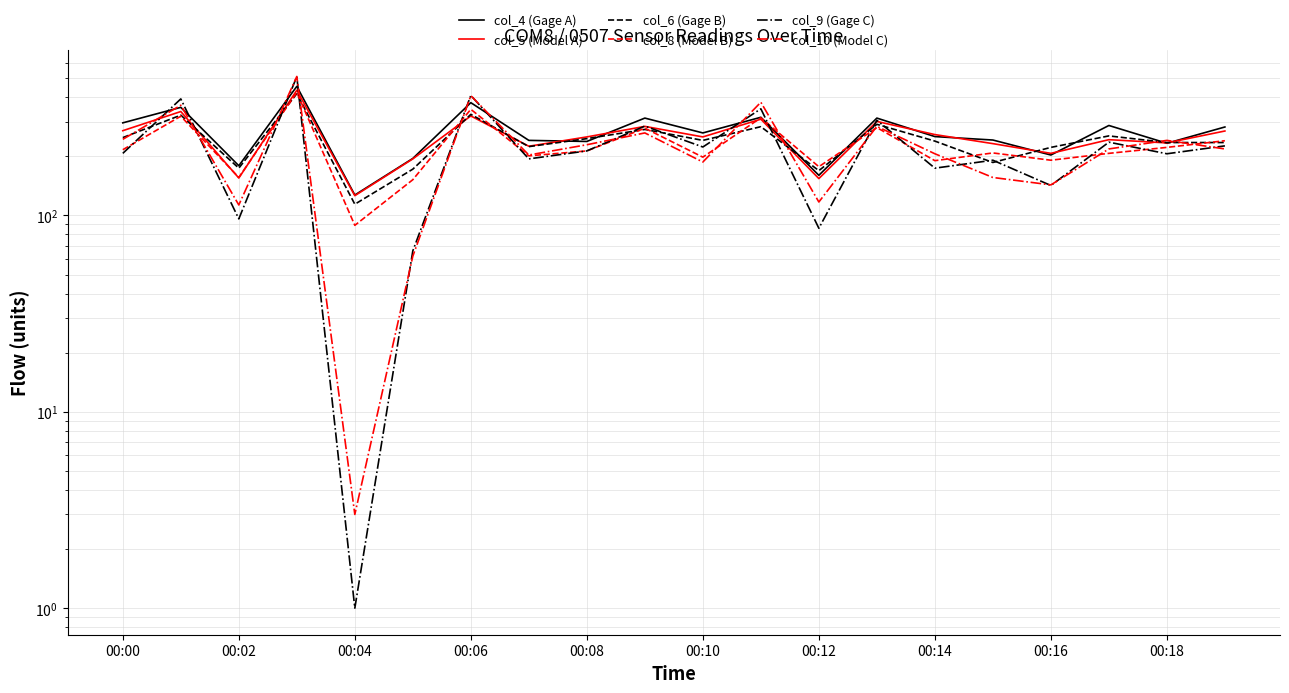

Reading left to right, transcribe all the data shown in this chart.

col_4 (Gage A): 296	355	179	454	127	195	375	241	238	313	263	316	160	313	252	242	203	287	233	282
col_5 (Model A): 270	338	155	434	126	194	321	225	251	284	251	309	154	301	258	232	207	243	234	269
col_6 (Gage B): 249	324	174	417	114	172	327	224	246	274	241	283	169	291	239	186	222	254	235	235
col_8 (Model B): 216	320	156	423	89	152	347	201	213	278	198	314	177	280	190	208	191	207	222	240
col_9 (Gage C): 207	392	96	509	1	66	408	194	213	285	223	349	86	305	174	191	142	236	206	226
col_10 (Model C): 244	364	113	510	3	62	407	203	229	263	187	377	117	284	206	156	143	218	241	218